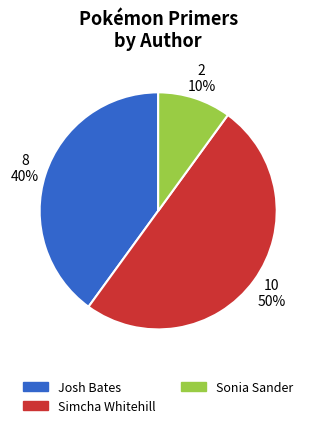

Which slice is the largest?

Simcha Whitehill